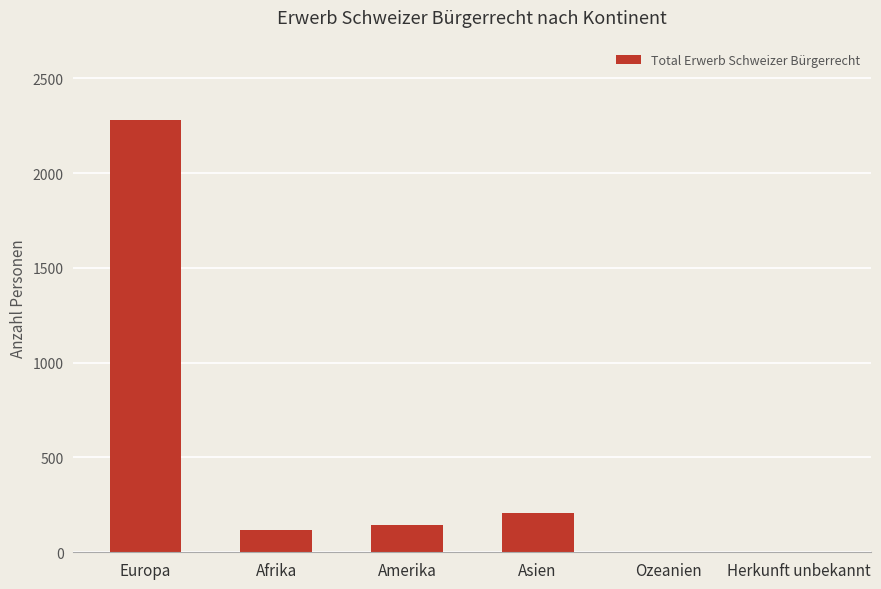

How many series are shown in this chart?

1